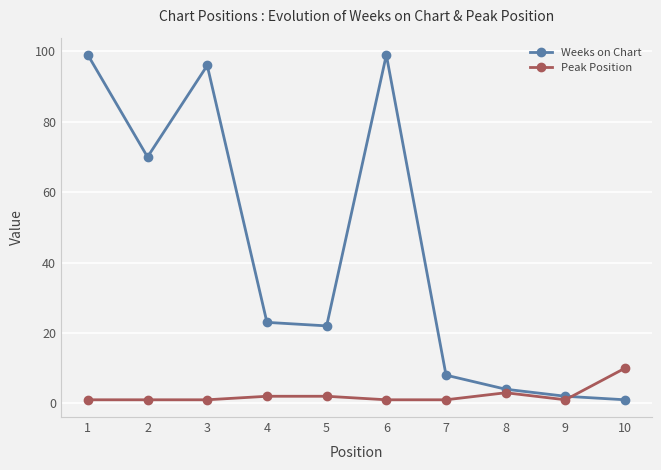

Where is the first local maximum for Weeks on Chart?

3